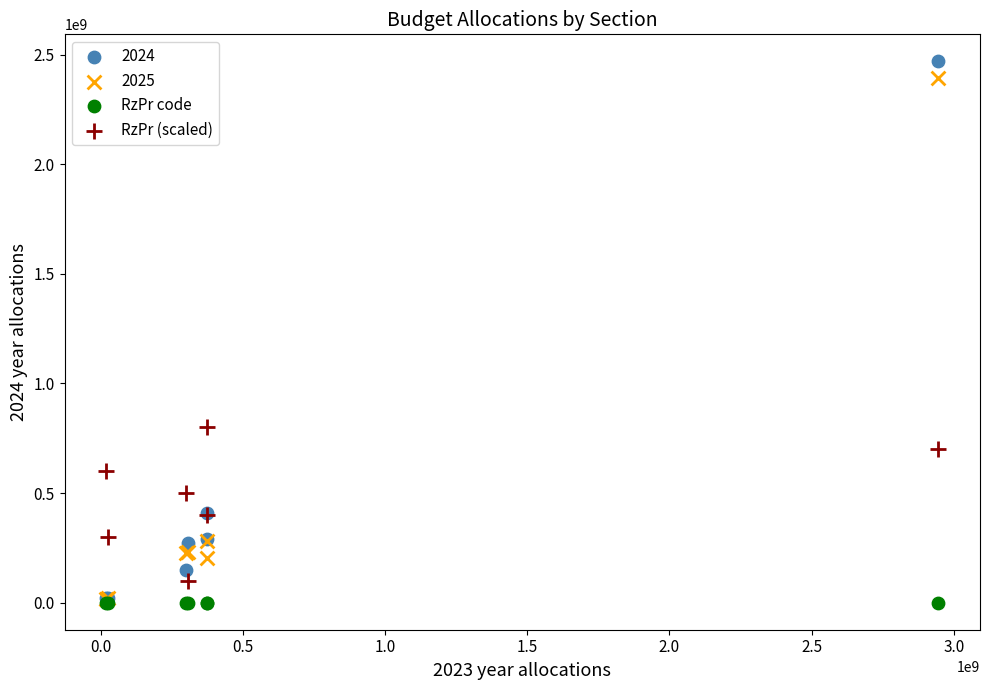

Which series has the widest spread of Y values?

2024